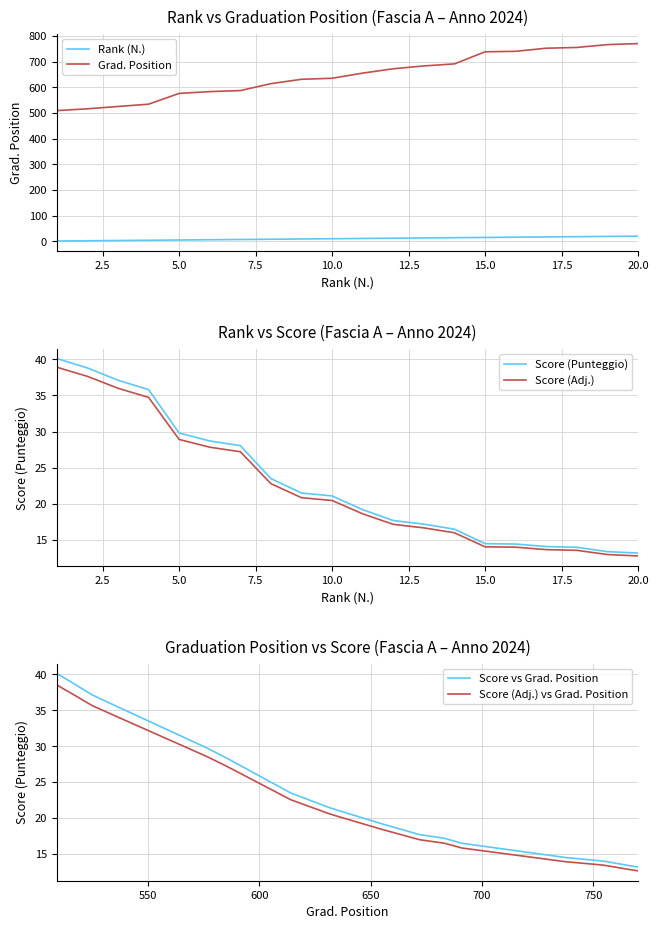

What is the maximum value for Score (Adj.) vs Grad. Position?

38.5